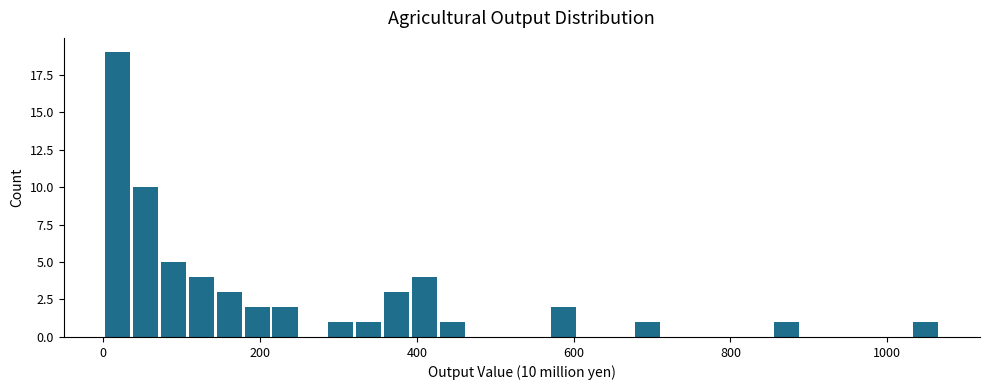

Around what value on the x-axis is the tallest bar? Give the approximate position of its centre, as read against the axis.

20